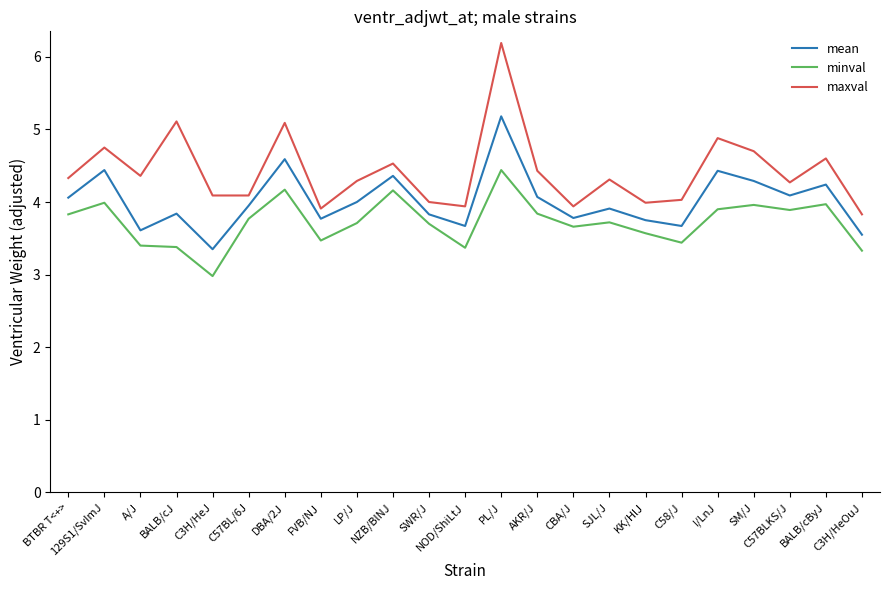

True or false: minval has more than 2 interior local peaks.

True